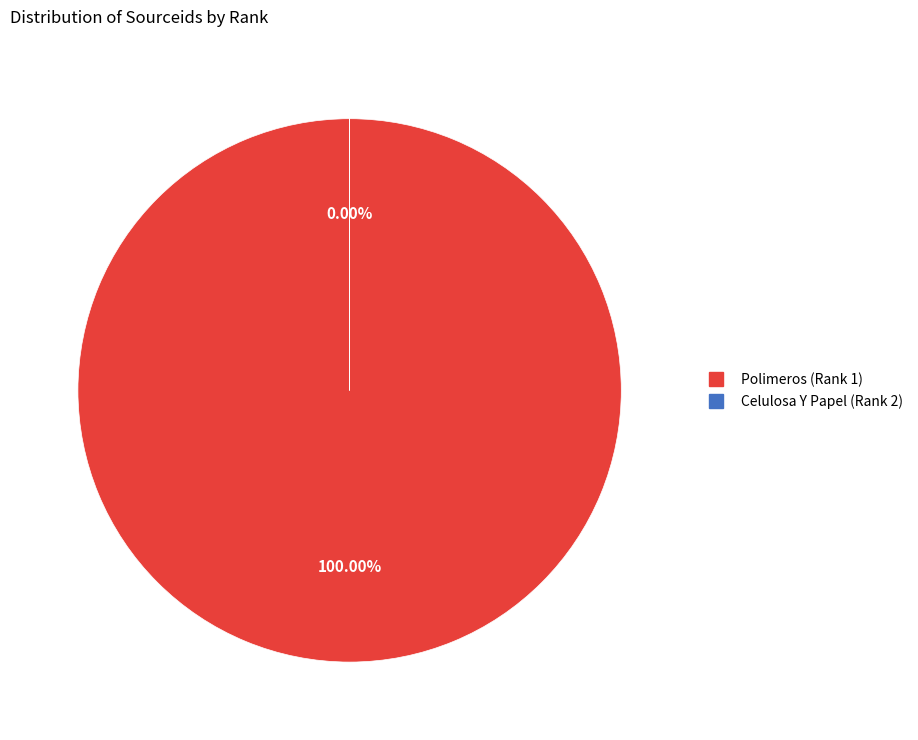

Do Polimeros (Rank 1) and Celulosa Y Papel (Rank 2) together represent more than half of the pie?

Yes